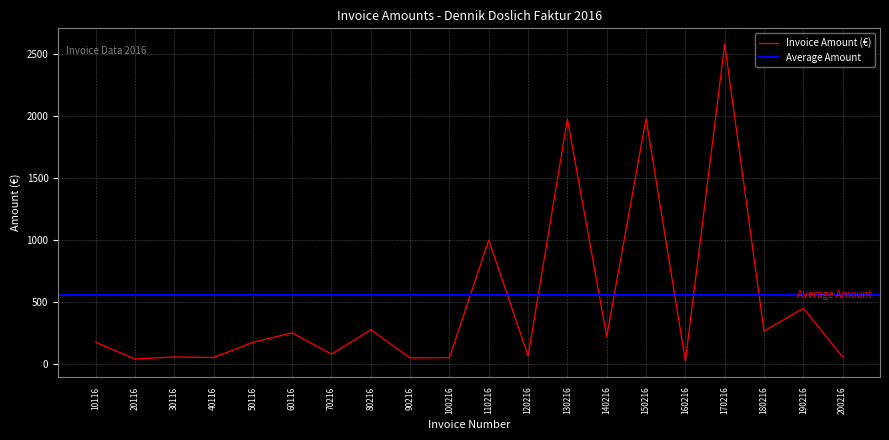

Rank the categories by value from highest to lowest.

170216, 150216, 130216, 110216, 190216, 80216, 180216, 60116, 140216, 10116, 50116, 70216, 120216, 30116, 200216, 40116, 100216, 90216, 20116, 160216